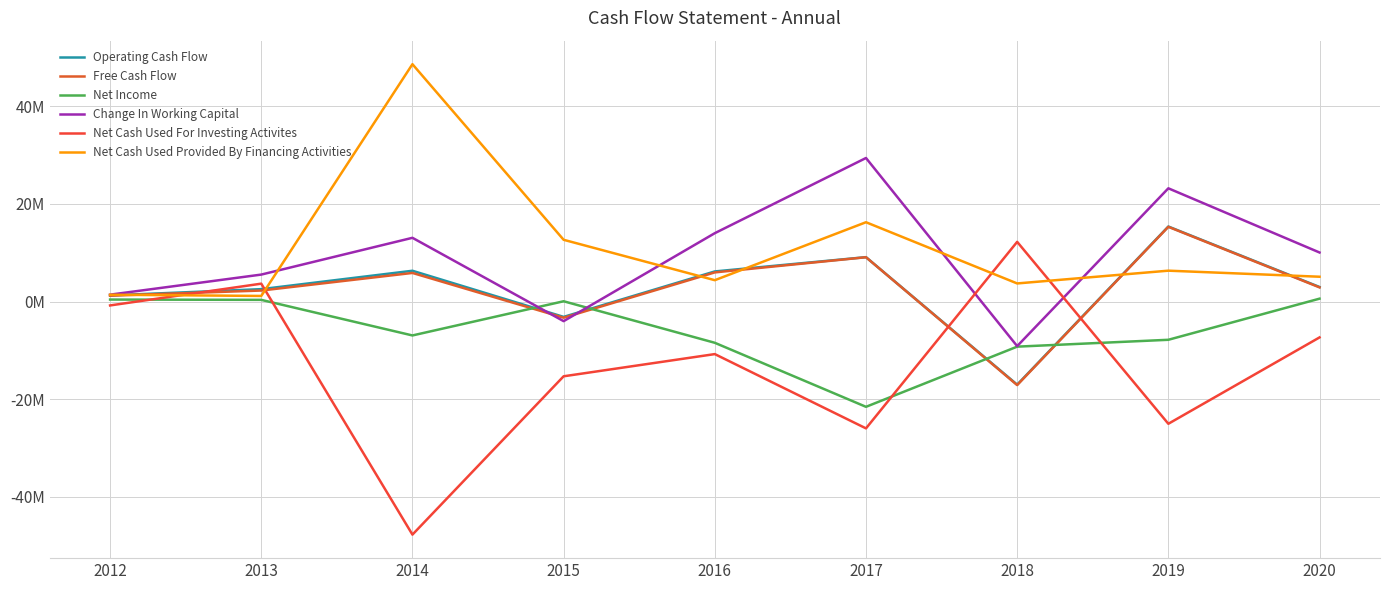

What is the average value of the Net Cash Used For Investing Activites series?

-12994778